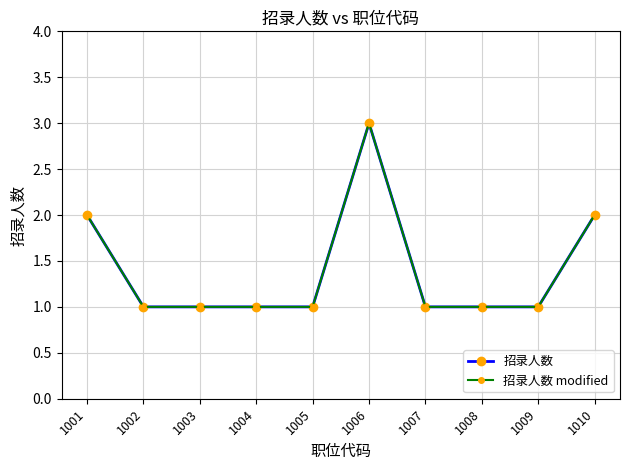

The value of 招录人数 at 1010 is 4. True or false?

False